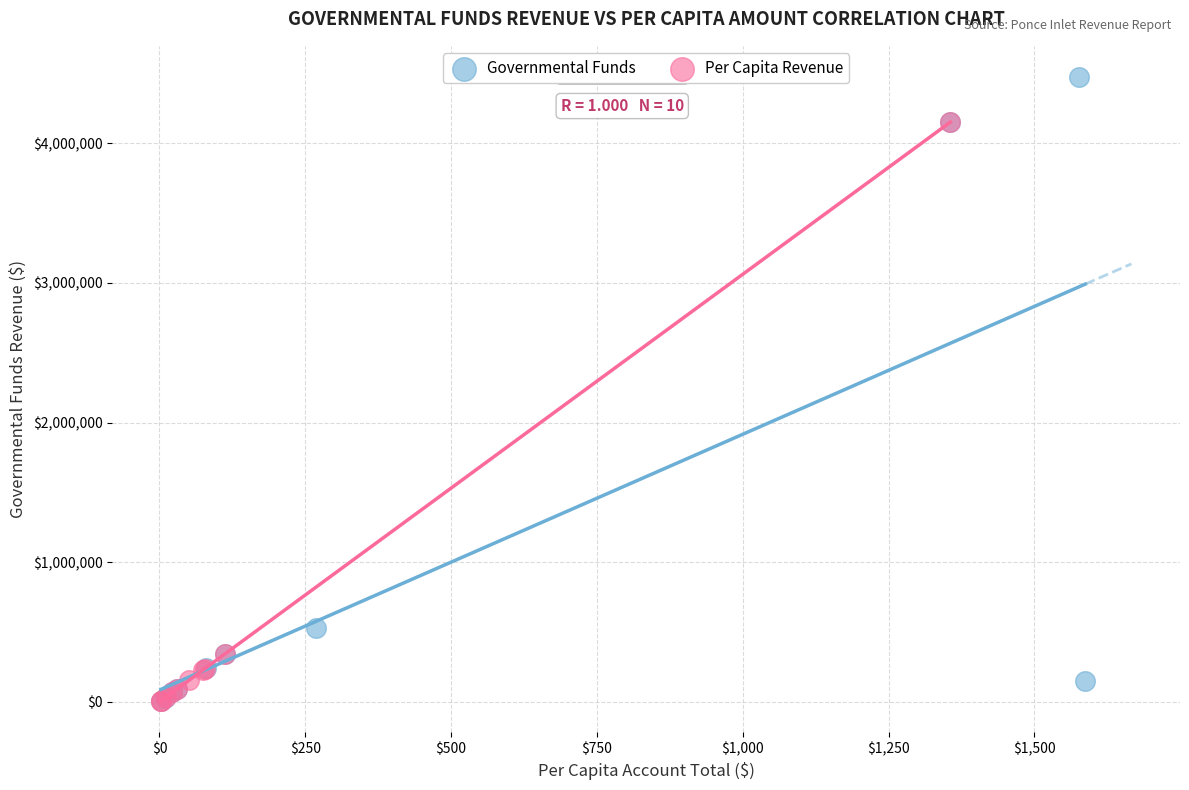

Which series has the widest spread of Y values?

Governmental Funds